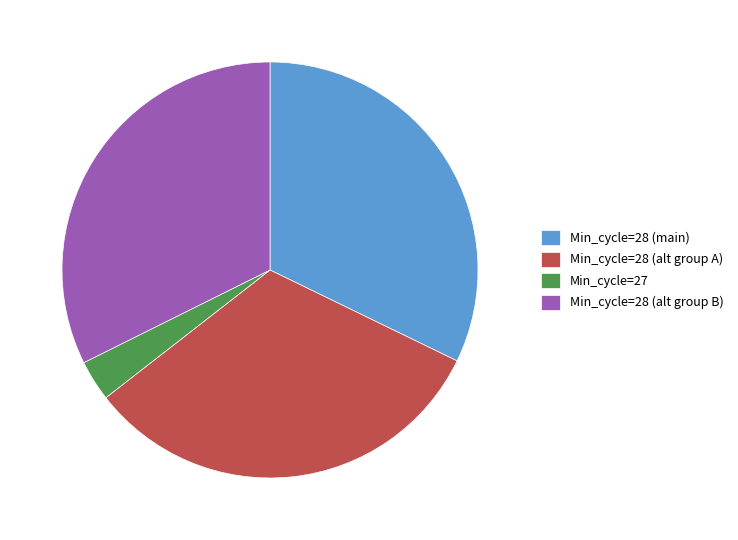

The Min_cycle=28 (main) slice represents 43% of the pie. True or false?

False